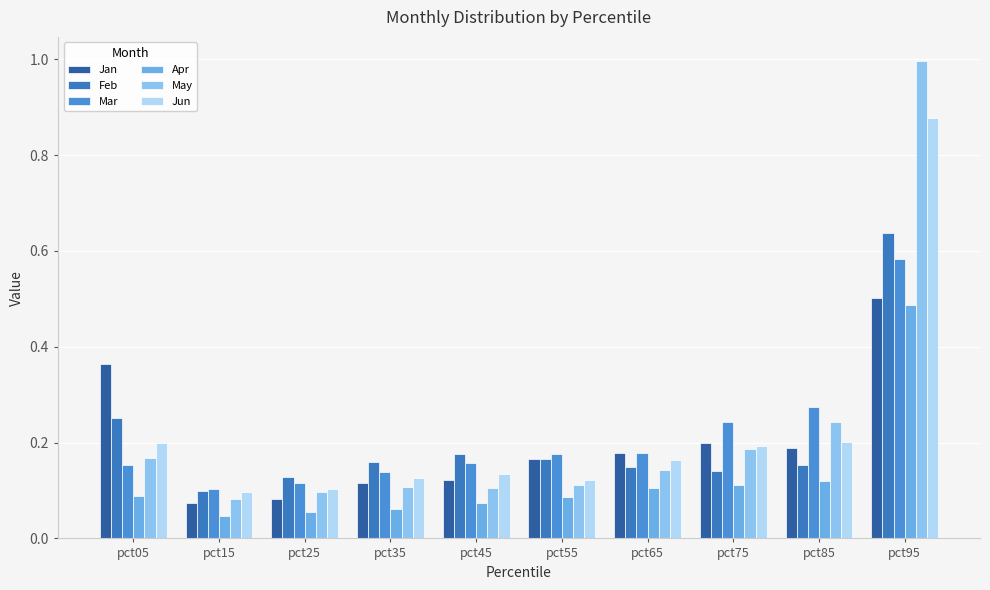

The May series shows 0.0 at pct55. True or false?

False